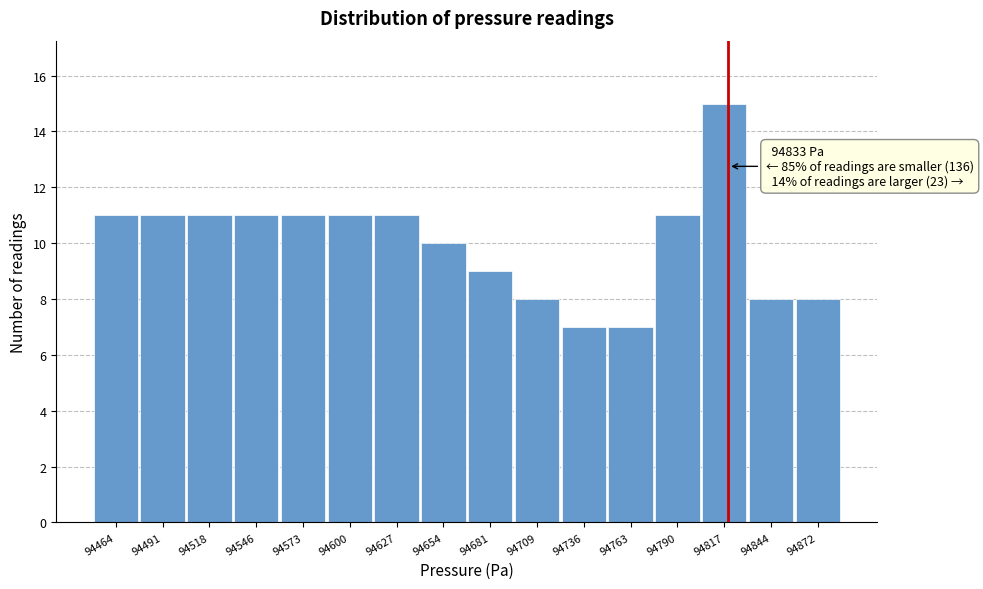

Reading right to left, transcribe all the data shown in this chart.

8	8	15	11	7	7	8	9	10	11	11	11	11	11	11	11